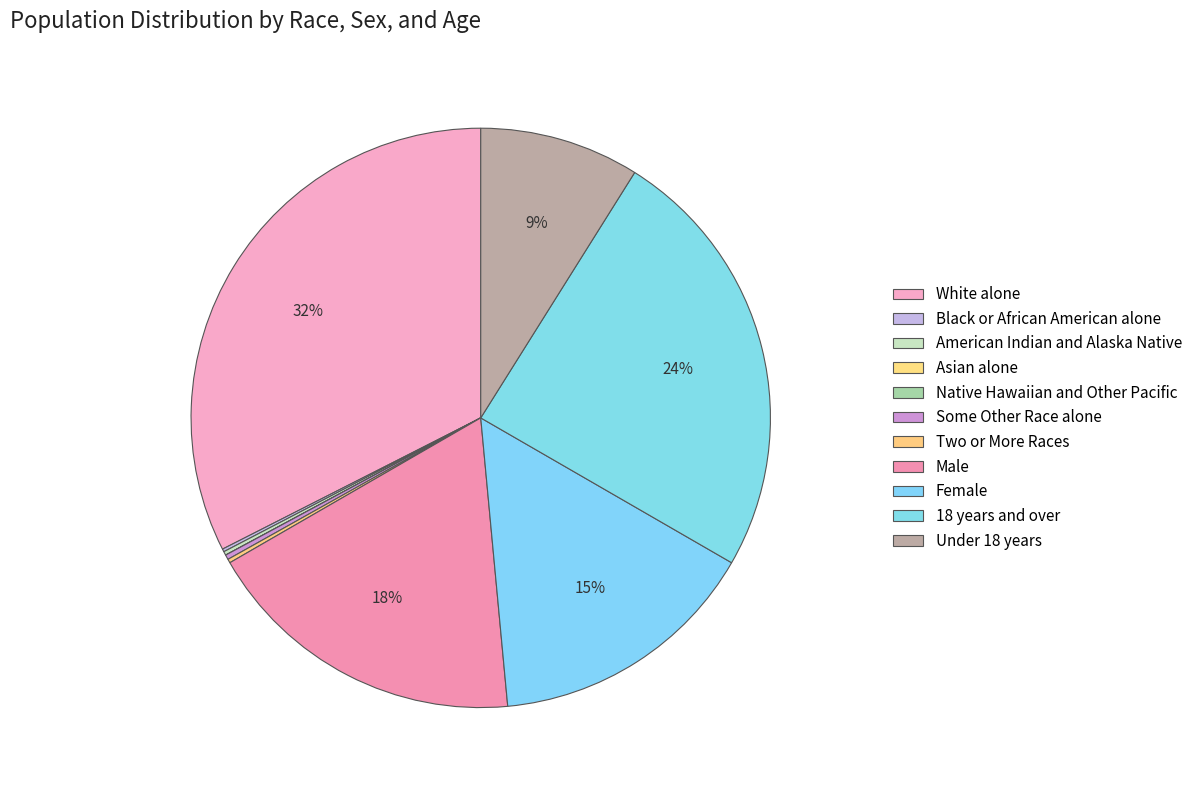

Does White alone account for over 50% of the chart?

No